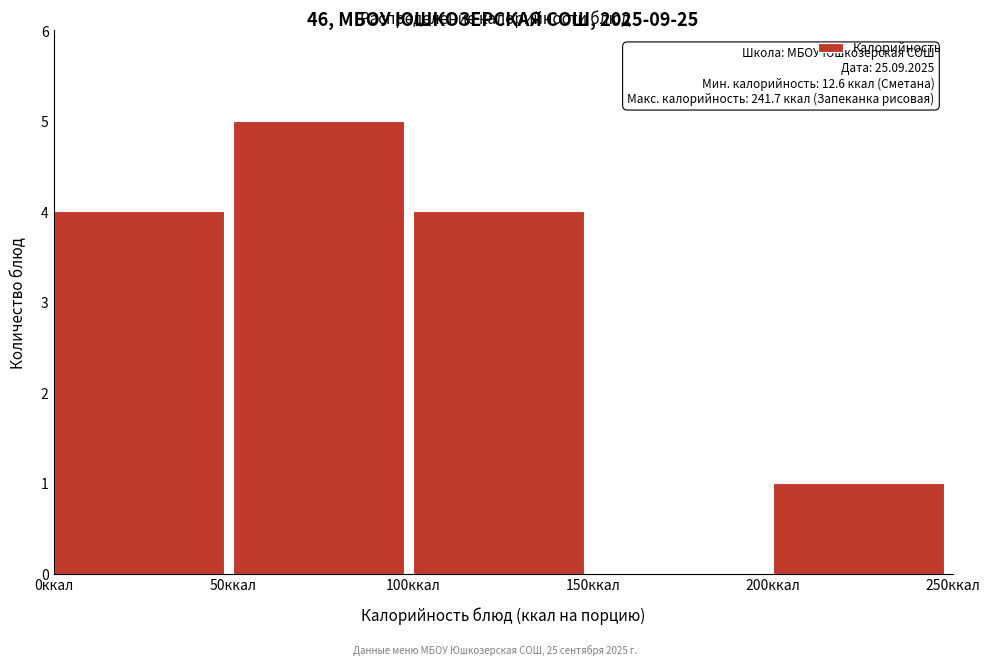

Which range on the x-axis has the tallest bar?

50 to 100